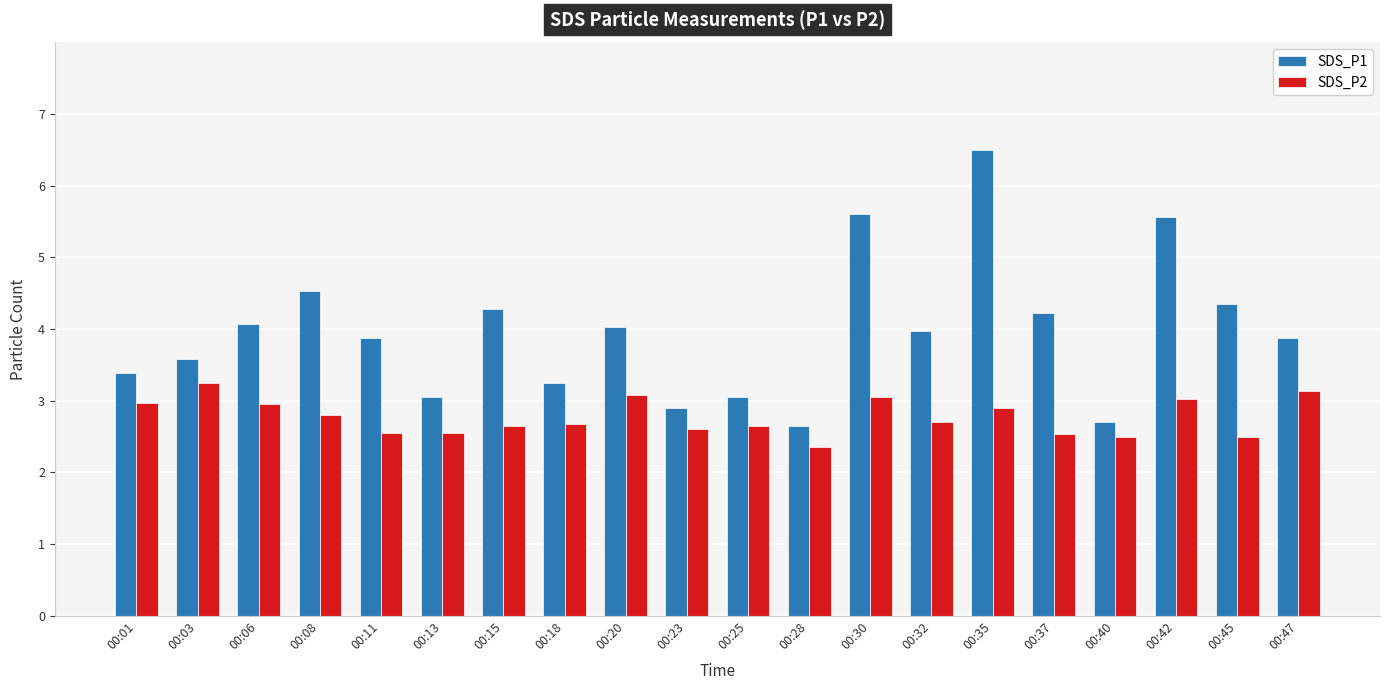

The SDS_P2 series shows 2.7 at 00:18. True or false?

True